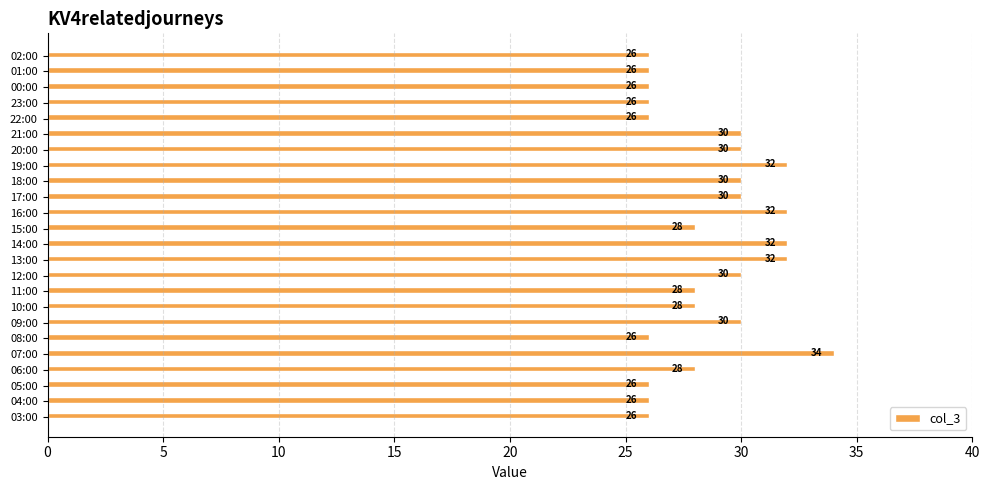

Count the number of categories in the chart.

24